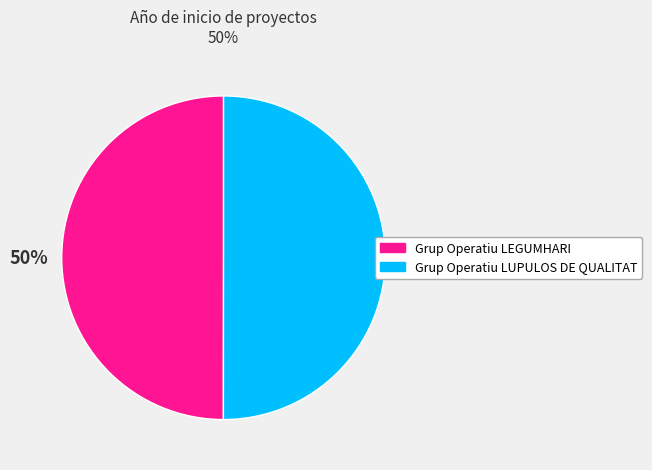

Approximately how many times larger is the value at Grup Operatiu LEGUMHARI compared to Grup Operatiu LUPULOS DE QUALITAT?

1.0